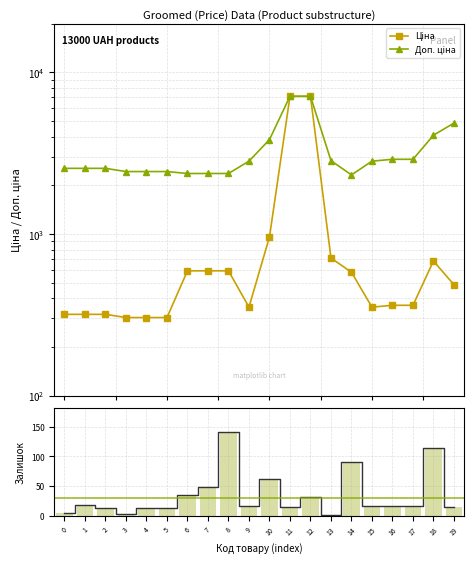

What is the total value across all series at 2?

2885.5